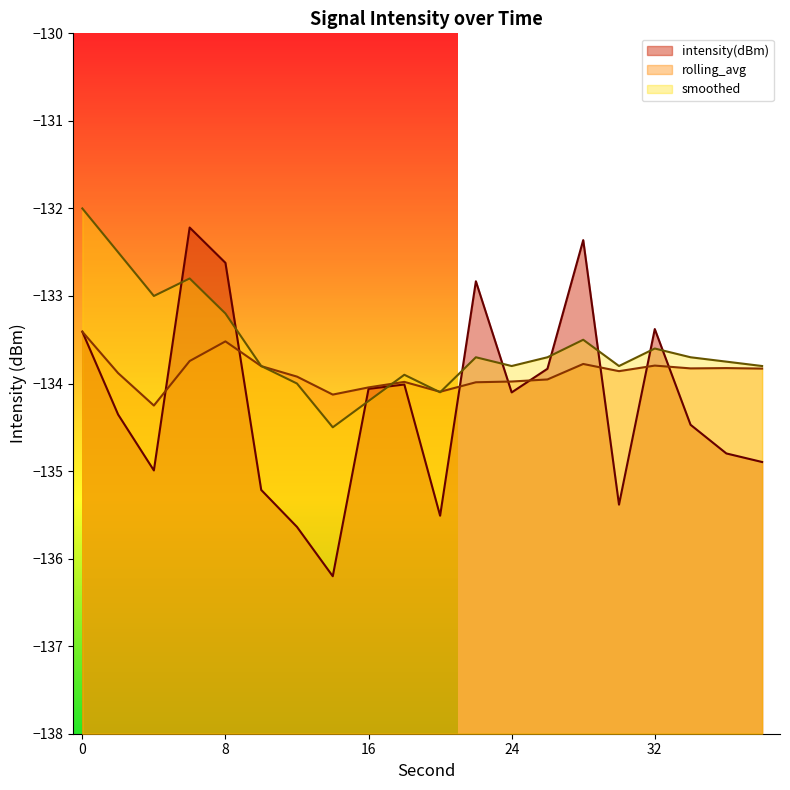

What is the total value across all series at 2?

-400.7